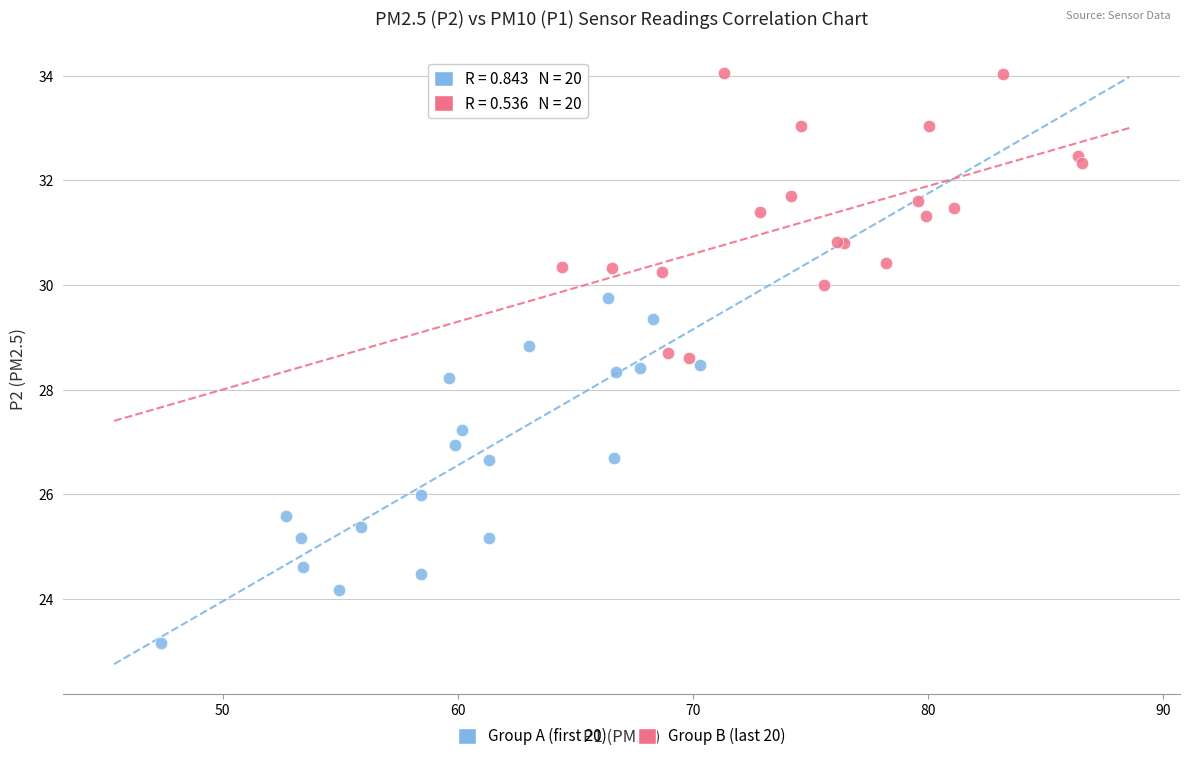

Which series contains the highest Y value?

Group B (last 20)